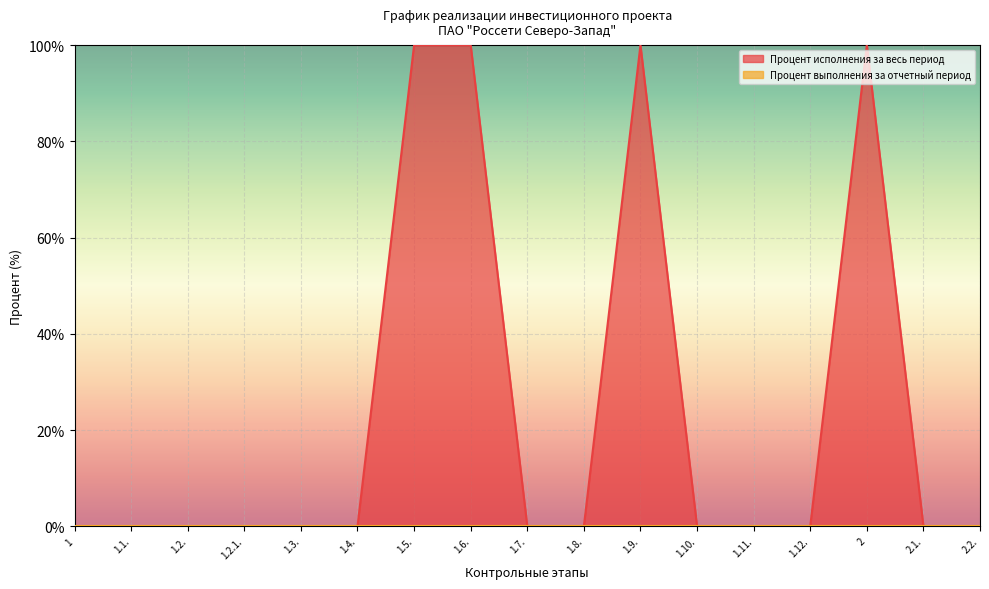

The value at 1.8. is 0. True or false?

True